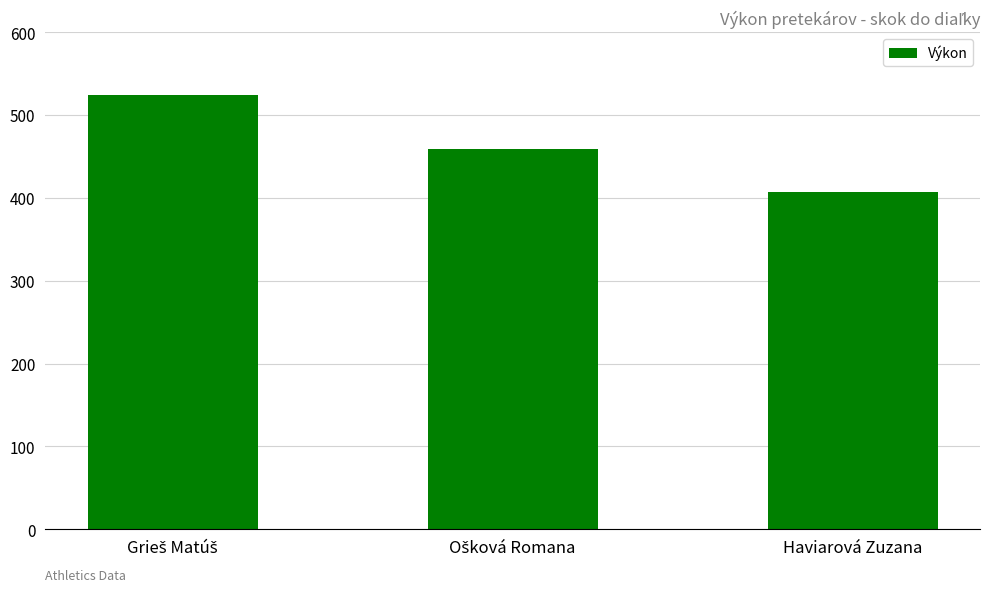

What is the difference between the maximum and second lowest values?

65